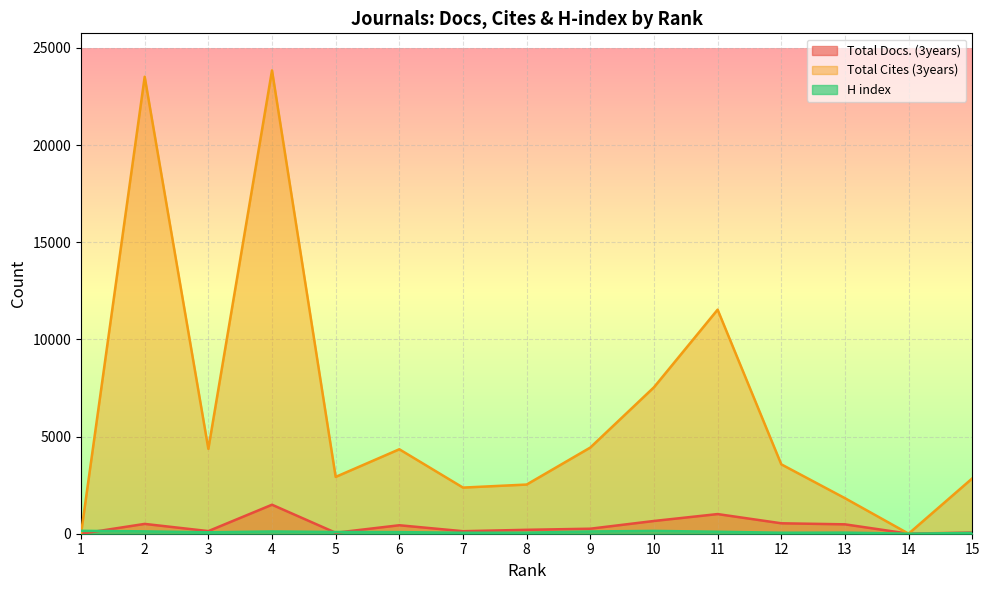

The value of H index at 12 is 51. True or false?

True